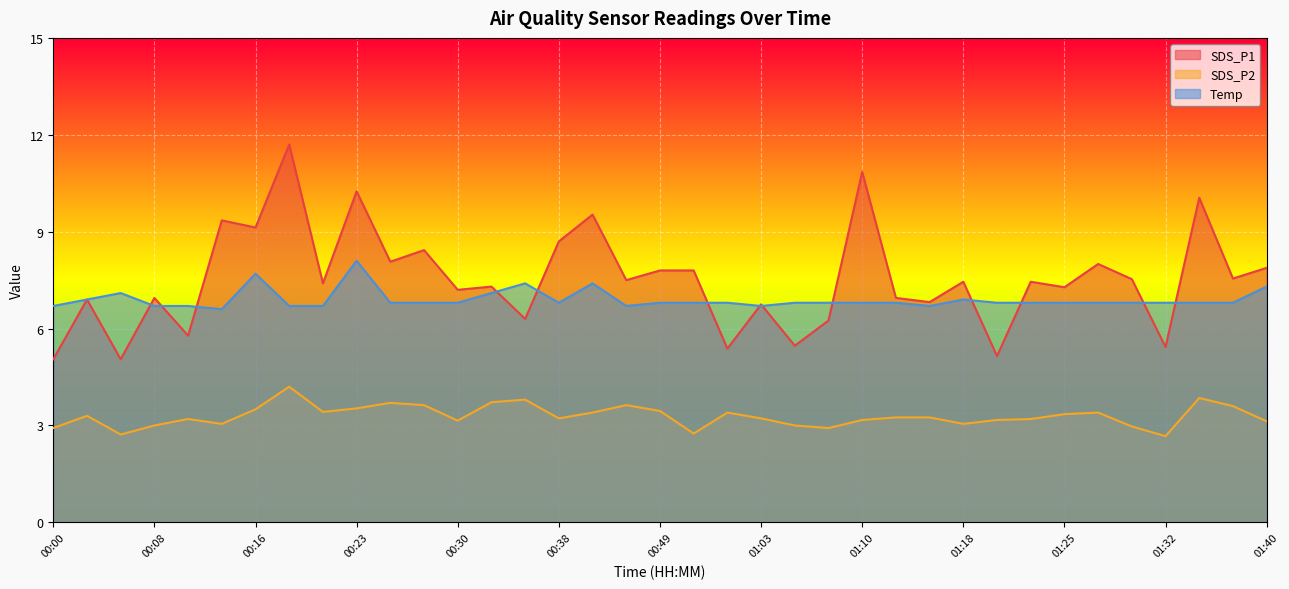

What is the maximum value for SDS_P2?

4.2